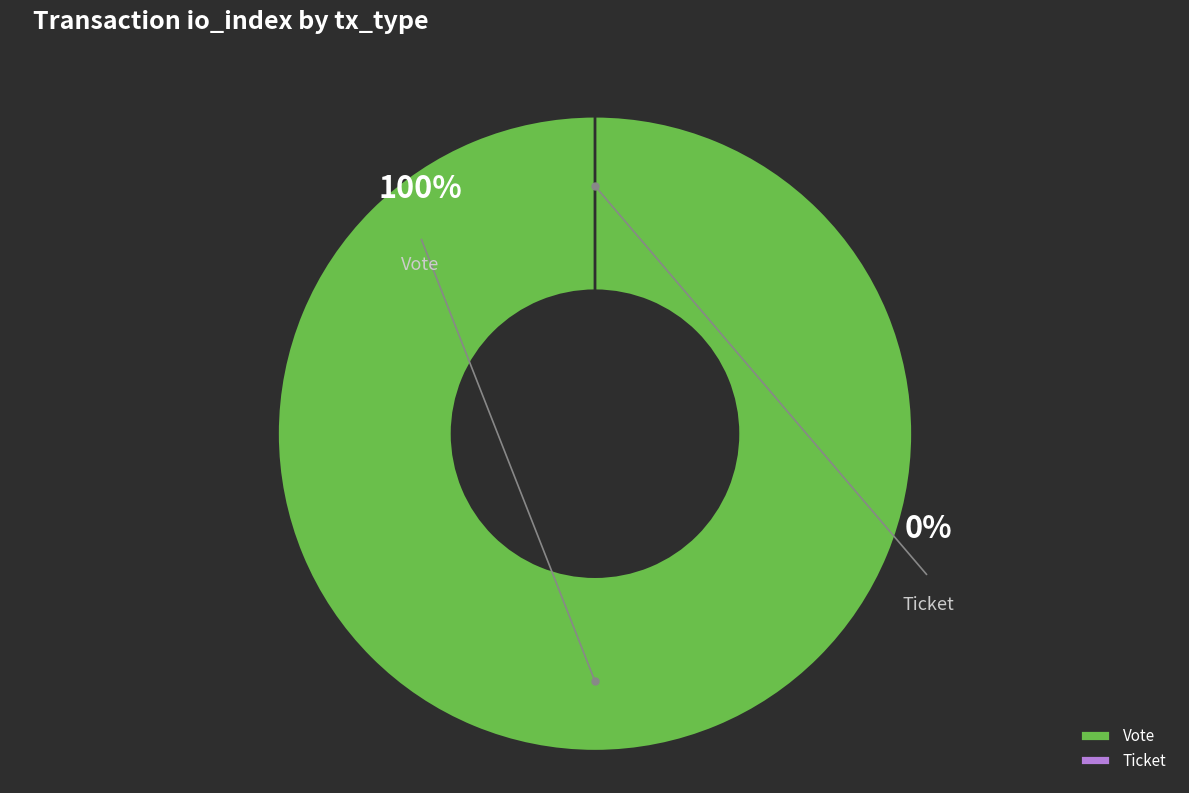

Between Vote and Ticket, which is larger?

Vote